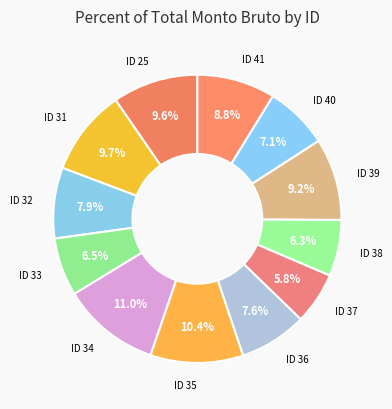

What percentage is the ID 31 slice, to the nearest percent?

10%